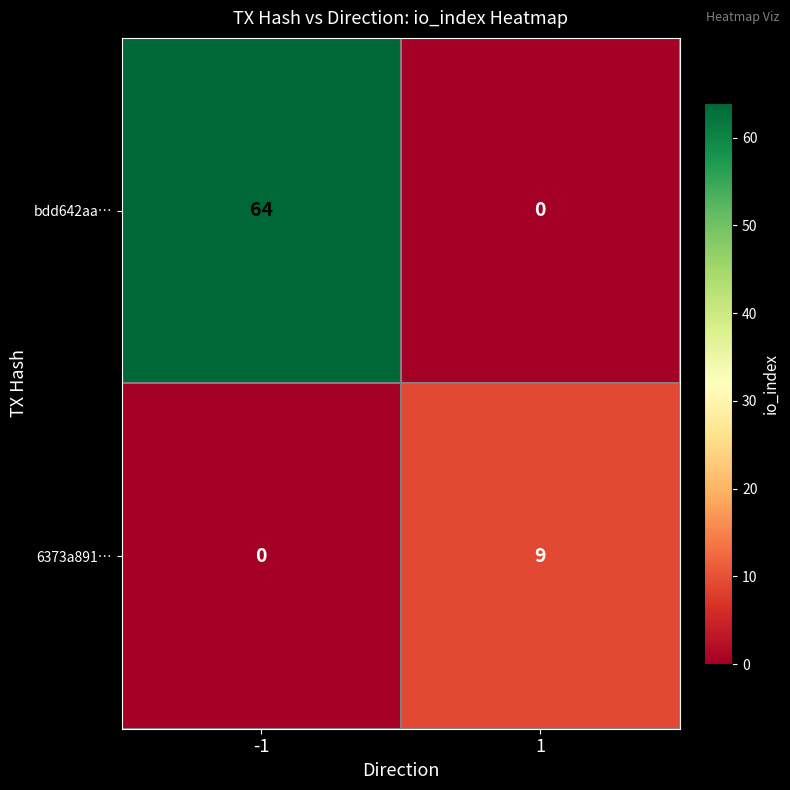

Rank the series by their maximum value, from highest to lowest.

bdd642aa…, 6373a891…